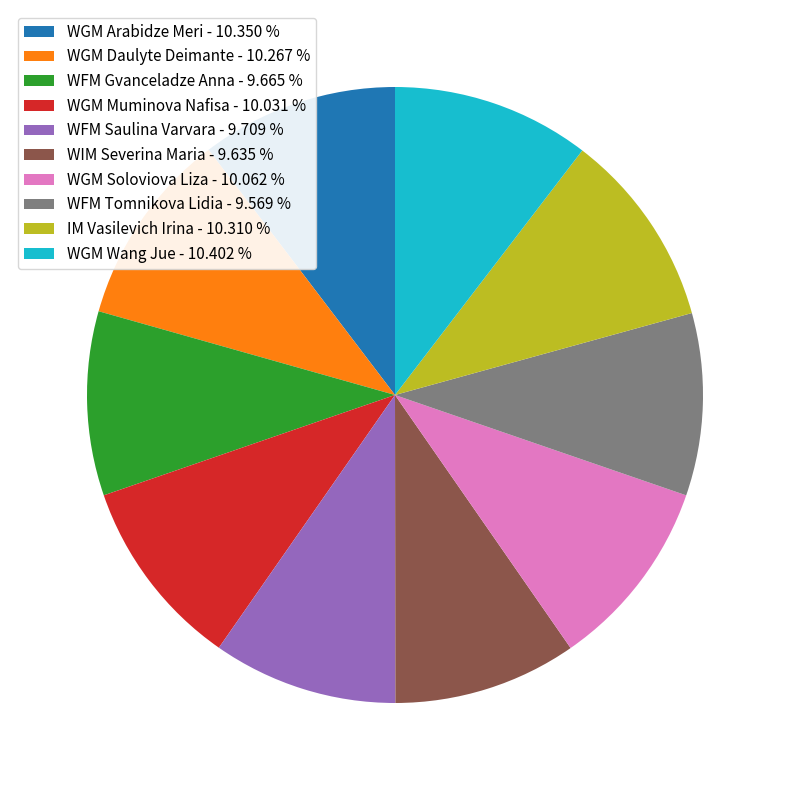

What is the ratio of the value at WGM Wang Jue - 10.402 % to the value at WGM Soloviova Liza - 10.062 %?

1.0